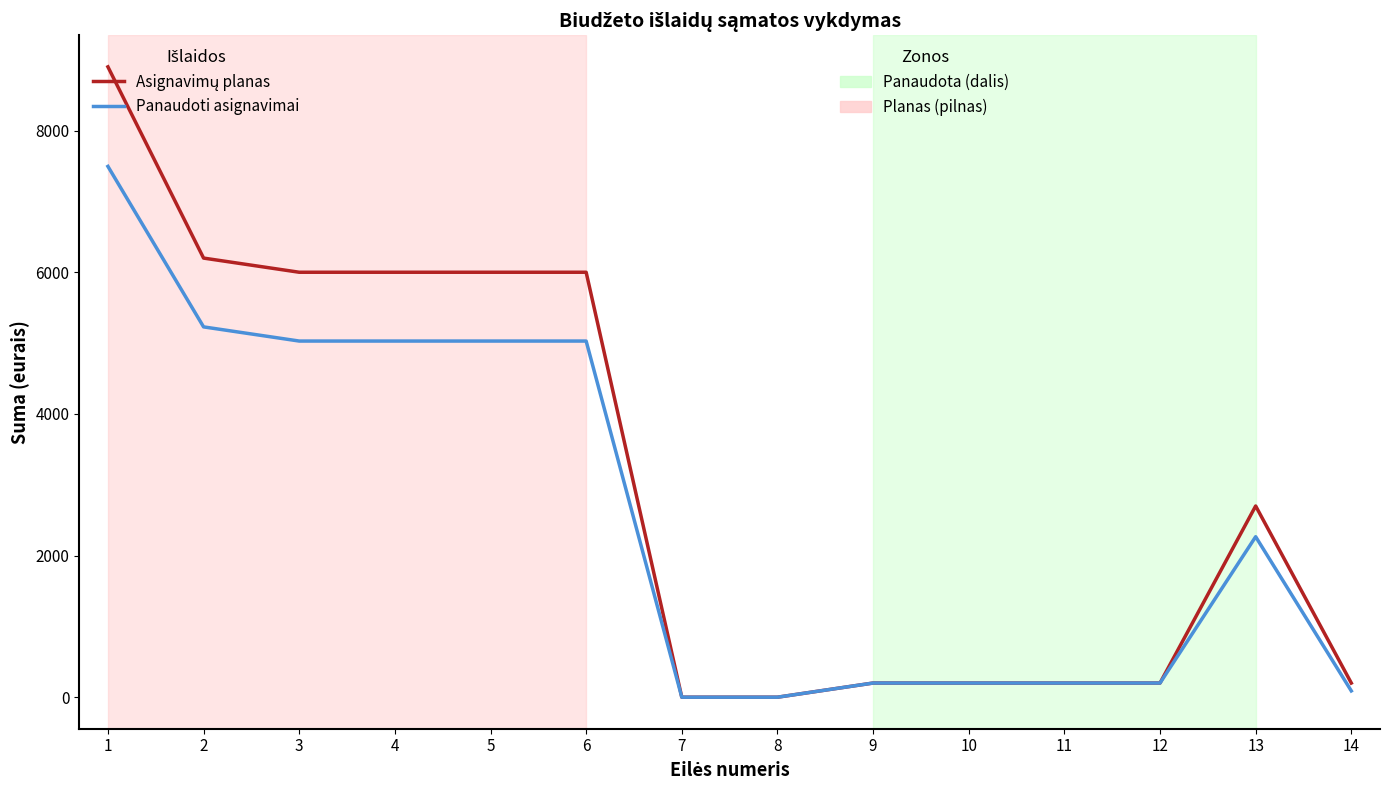

What is the greatest value displayed?

8900.0